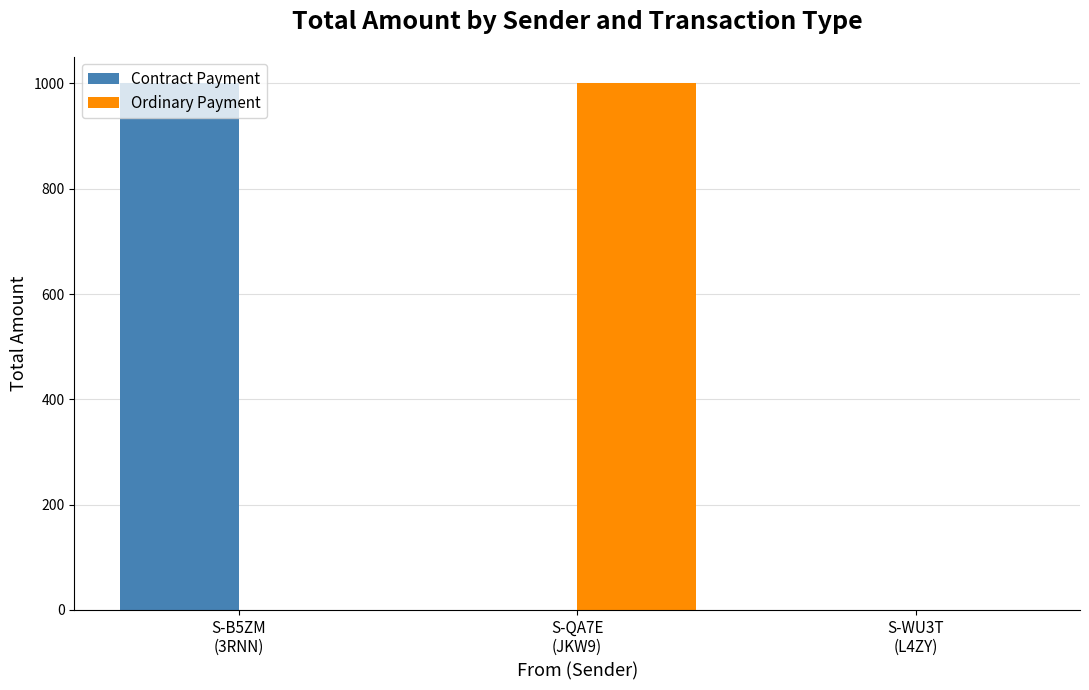

What is the sum of all Ordinary Payment values?

1001.2